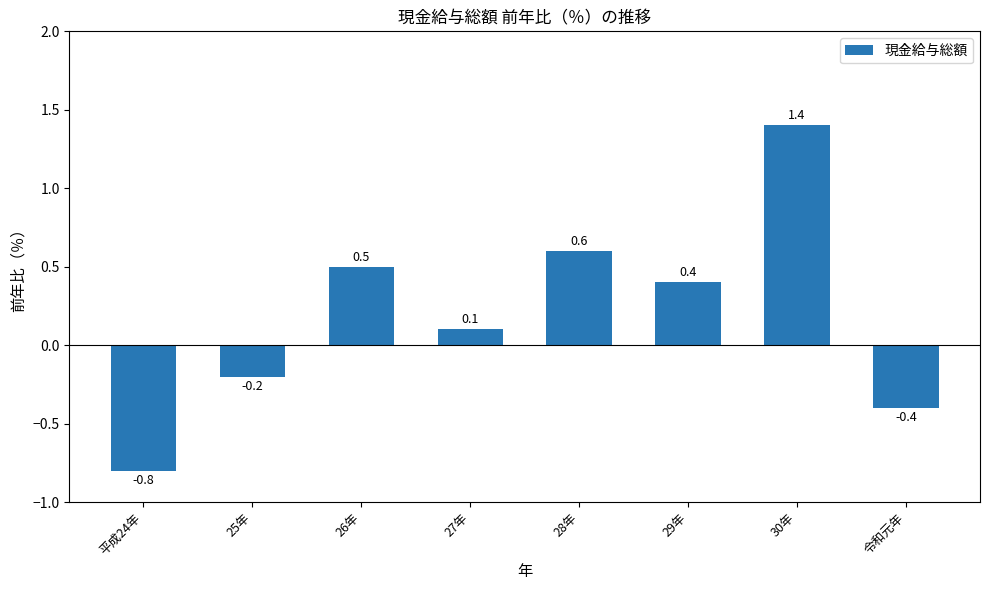

Which has a higher value, 平成24年 or 令和元年?

令和元年